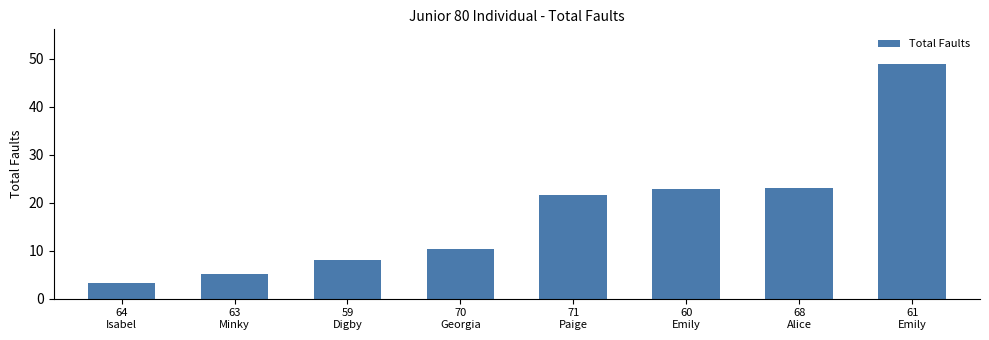

What is the maximum value shown in the chart?

48.8